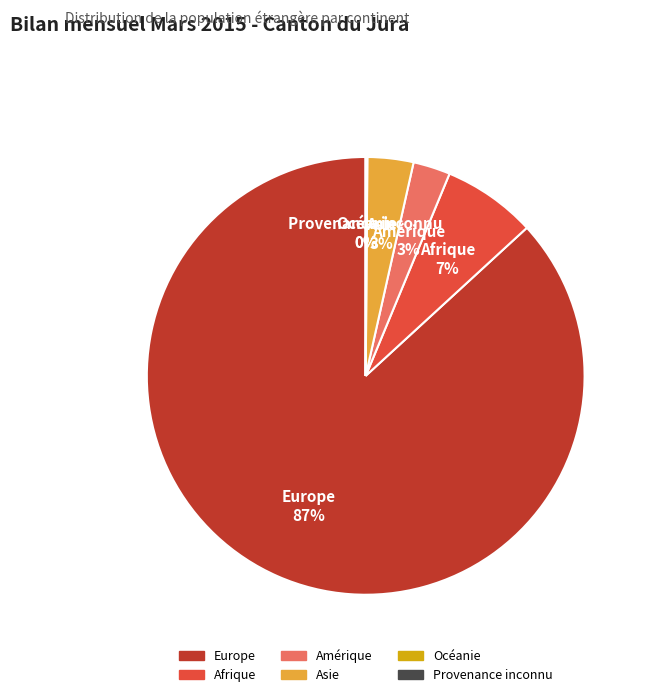

To the nearest percent, what is the average slice percentage?

17%